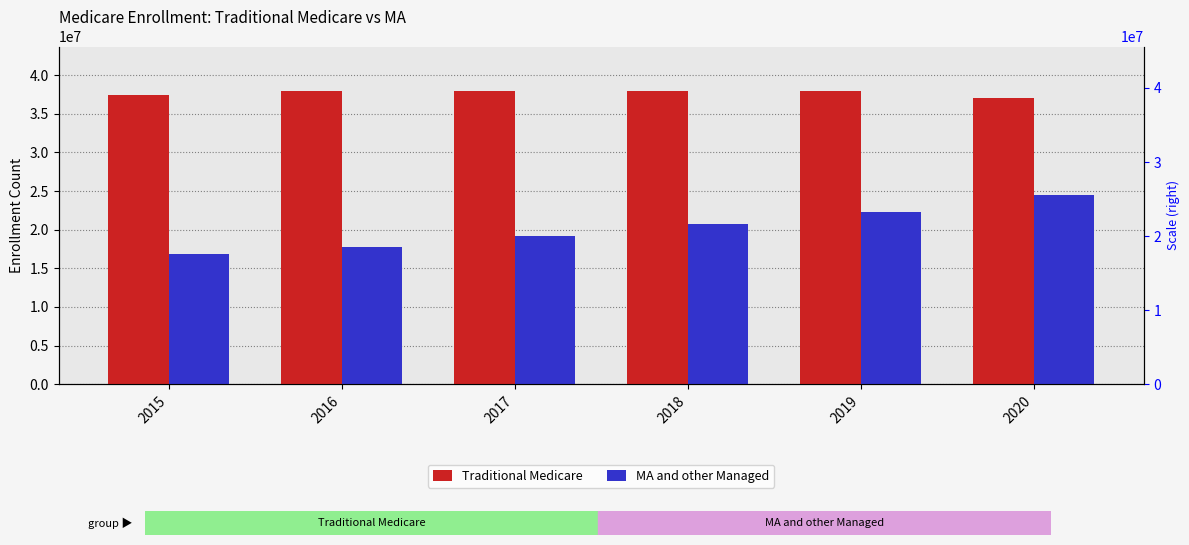

Reading left to right, list all the values displayed in this chart.

Traditional Medicare: 2015=37386681	2016=37957803	2017=38001790	2018=37994241	2019=37898471	2020=37094414
MA and other Managed: 2015=16909972	2016=17800329	2017=19221975	2018=20747602	2019=22344144	2020=24457533